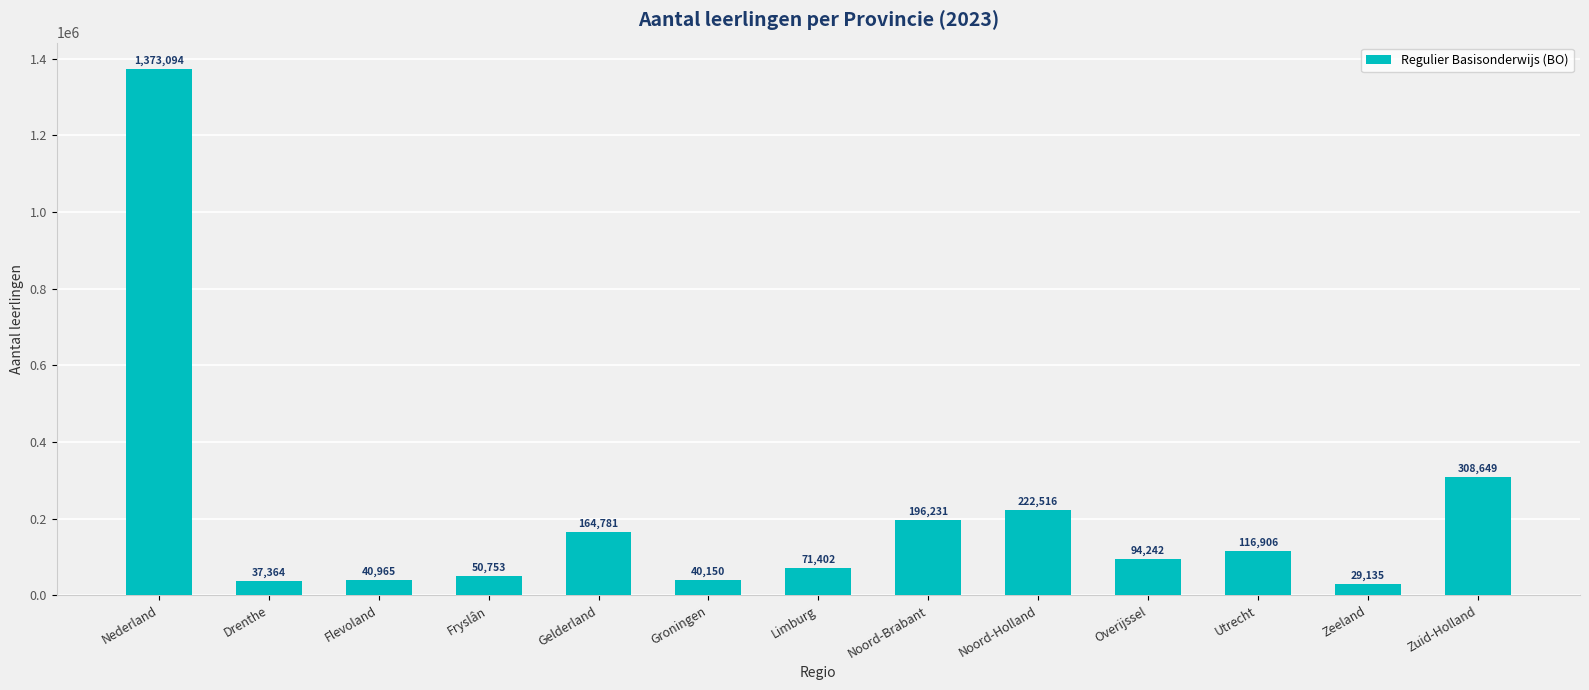

Approximately how many times larger is the value at Overijssel compared to Groningen?

2.3